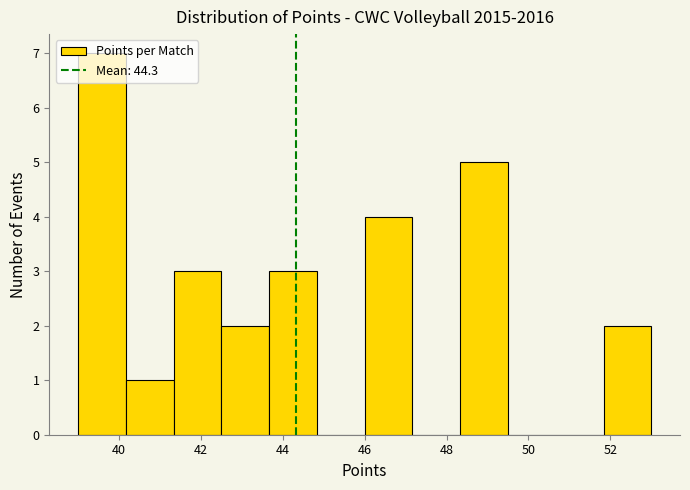

Reading left to right, list every bar in this chart as the range it spans on the x-axis followed by its height. Neither the bar edges nor the heights are printed on the chart, so give them approximately, as read against the axes.

39.0 to 40.2: 7
40.2 to 41.4: 1
41.4 to 42.6: 3
42.6 to 43.6: 2
43.6 to 44.8: 3
44.8 to 46.0: 0
46.0 to 47.2: 4
47.2 to 48.4: 0
48.4 to 49.6: 5
49.6 to 50.6: 0
50.6 to 51.8: 0
51.8 to 53.0: 2